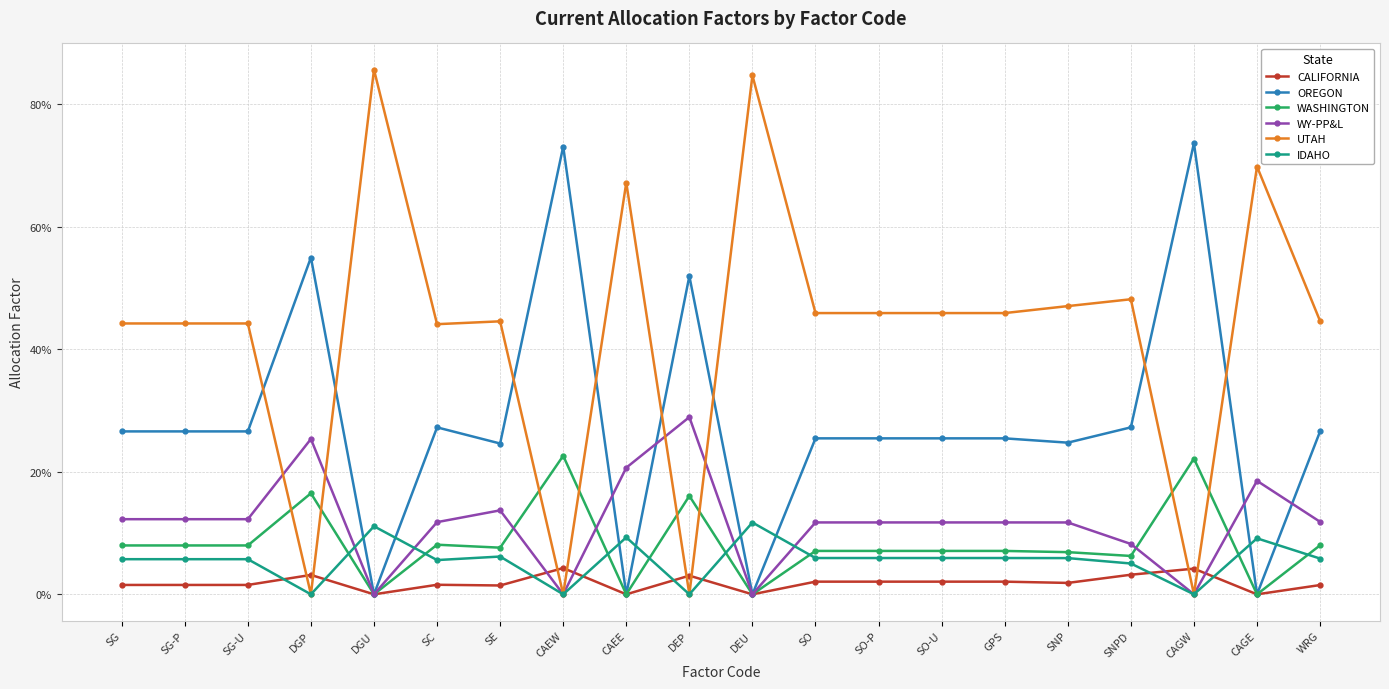

What is the label of the 9th point from the right?

SO